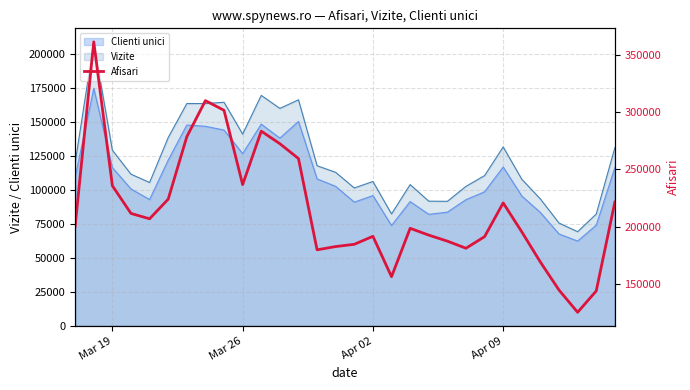

True or false: Clienti unici and Vizite cross at least once.

False